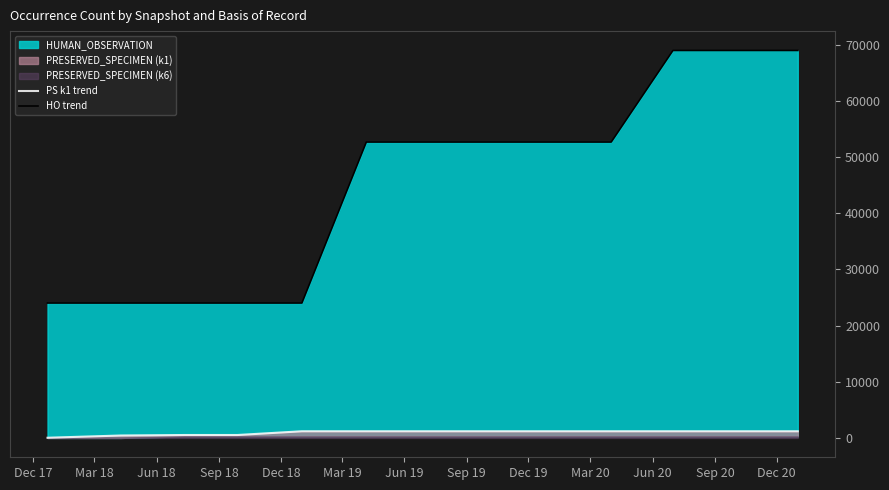

The HO trend series shows 15699 at Dec 18. True or false?

False